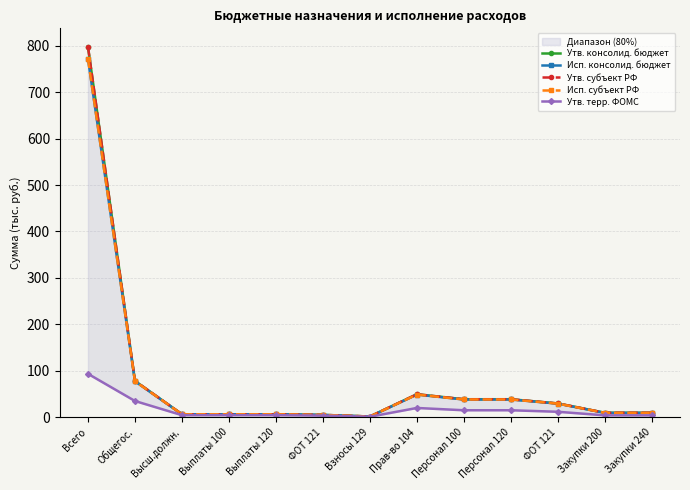

Reading left to right, what are all the values shown in this chart?

Утв. консолид. бюджет: 797.6	78.1	6.3	6.2	6.2	4.9	1.4	49.4	38.6	38.6	29.5	9.5	9.5
Исп. консолид. бюджет: 771.7	77.3	6.3	6.2	6.2	4.9	1.4	48.6	38.1	38.1	29.1	9.2	9.2
Утв. субъект РФ: 797.6	78.1	6.3	6.2	6.2	4.9	1.4	49.4	38.6	38.6	29.5	9.5	9.5
Исп. субъект РФ: 771.7	77.3	6.3	6.2	6.2	4.9	1.4	48.6	38.1	38.1	29.1	9.2	9.2
Утв. терр. ФОМС: 93.3	34.8	4.3	4.2	4.2	3.4	0.9	19.8	14.9	14.9	11.6	3.9	3.9